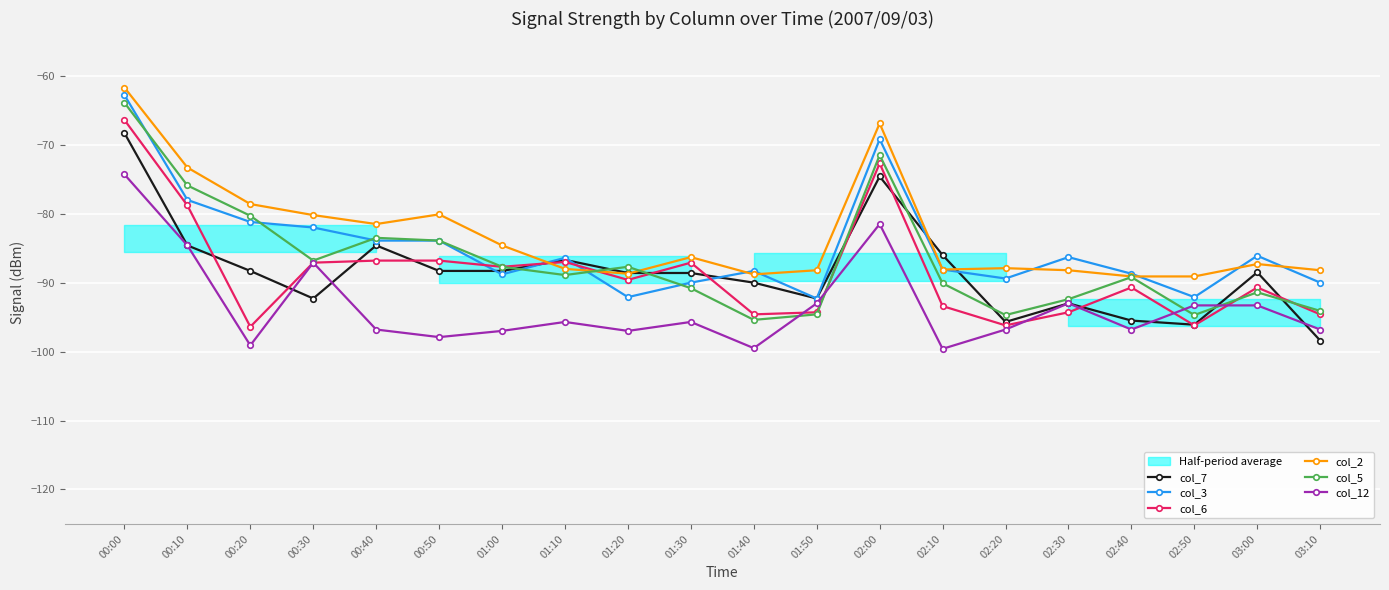

Does the chart display data point markers on the line(s)?

Yes